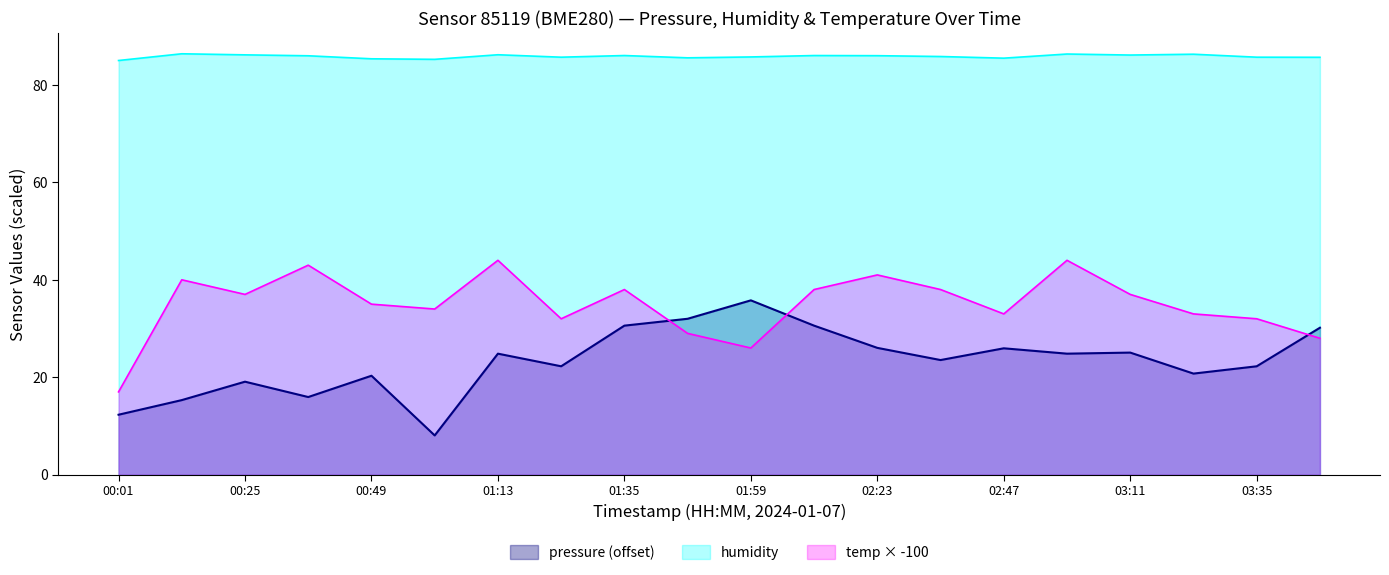

True or false: humidity and pressure (offset) cross at least once.

False